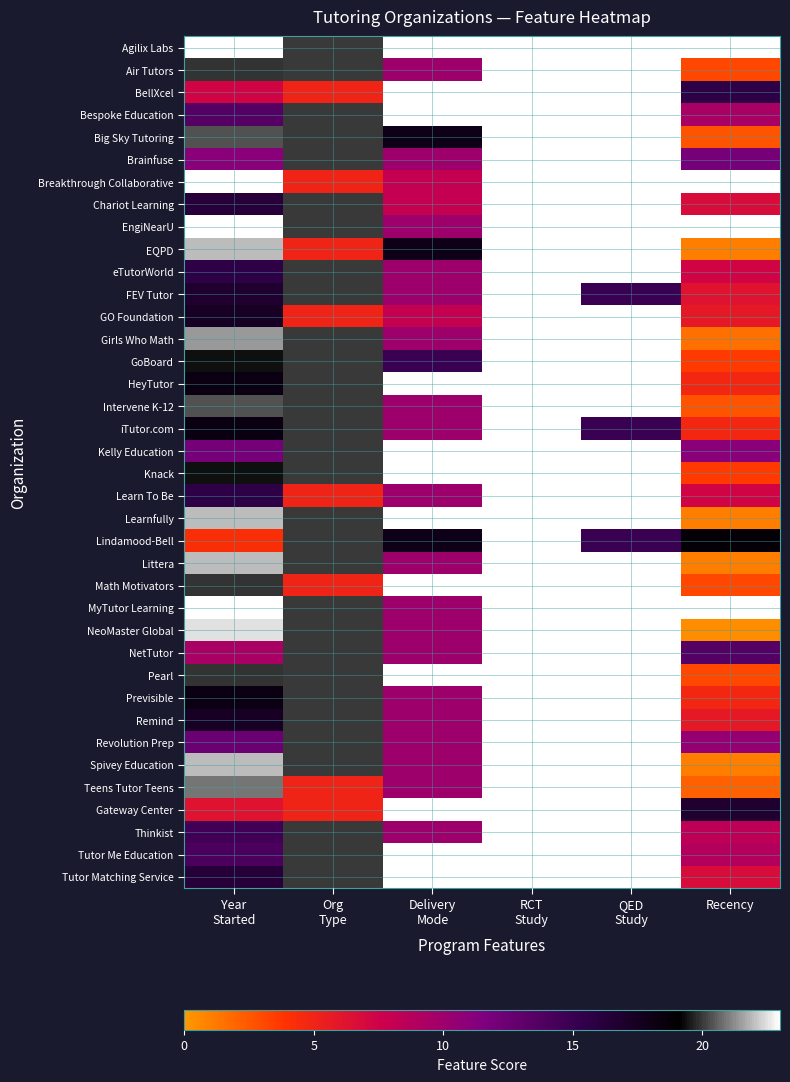

What is the total value across all series at Recency?

238.4